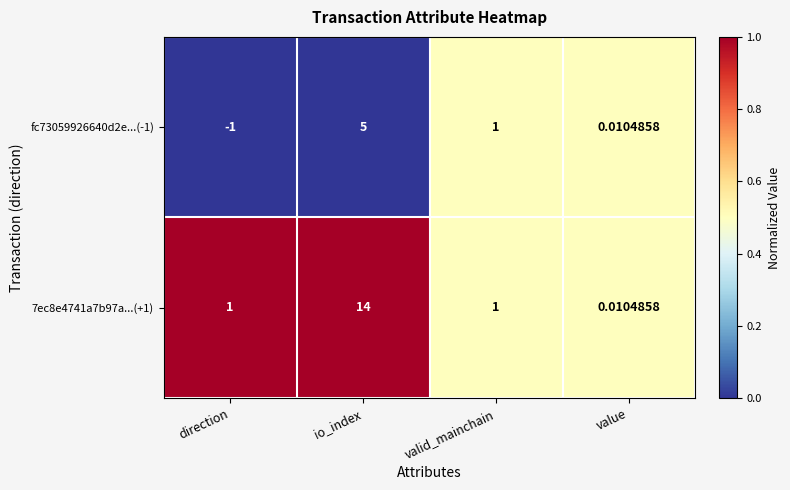

Which series changed the most between io_index and valid_mainchain?

7ec8e4741a7b97a...(+1)